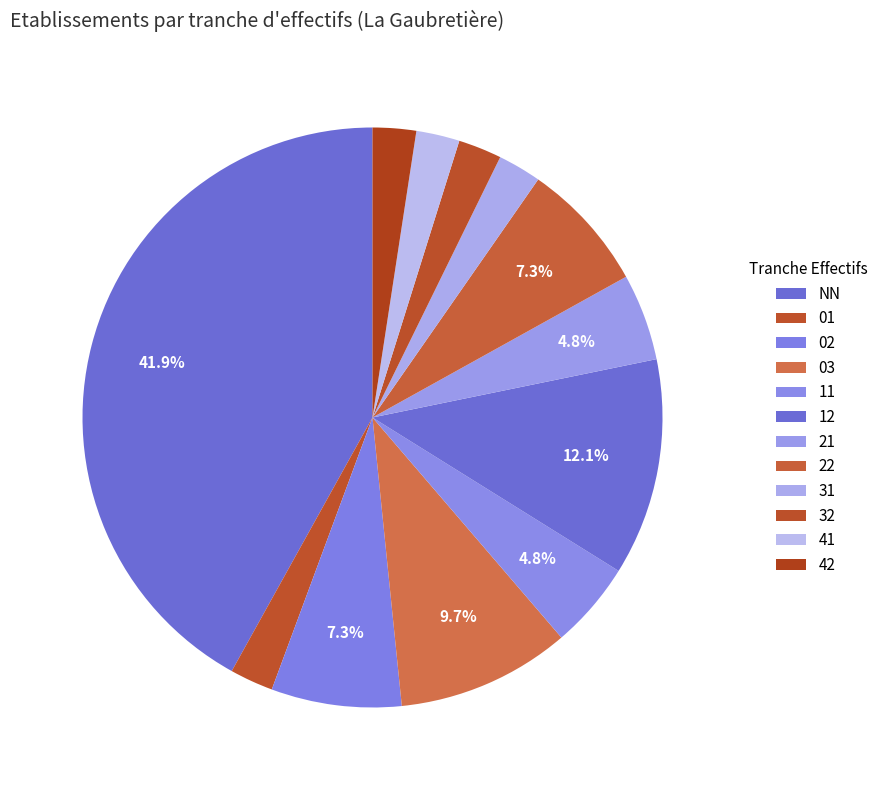

Which has a higher value, 02 or 21?

02